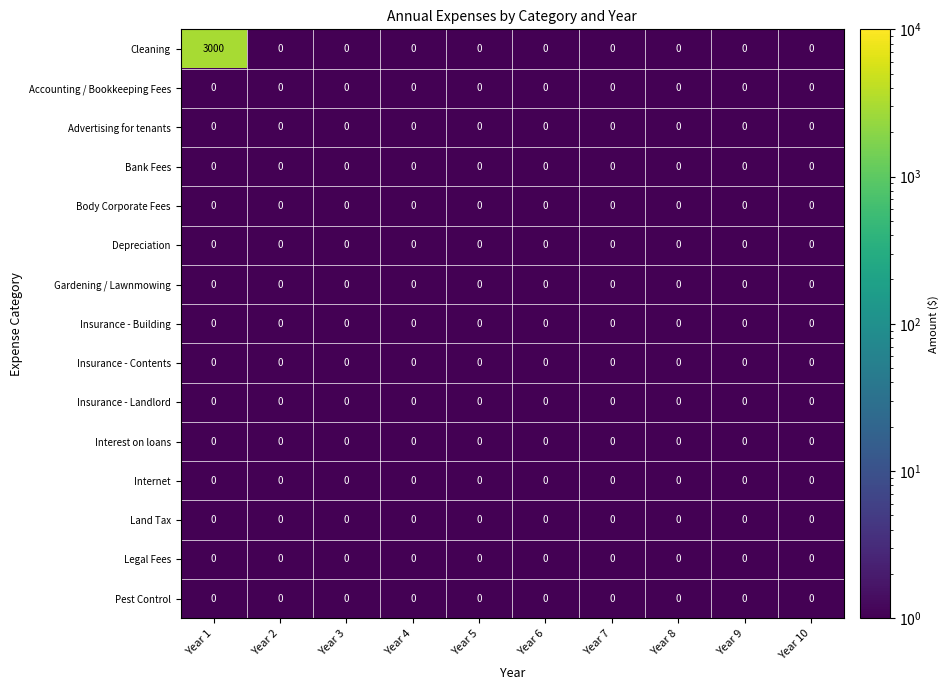

Which series has the largest range (max minus min)?

Cleaning